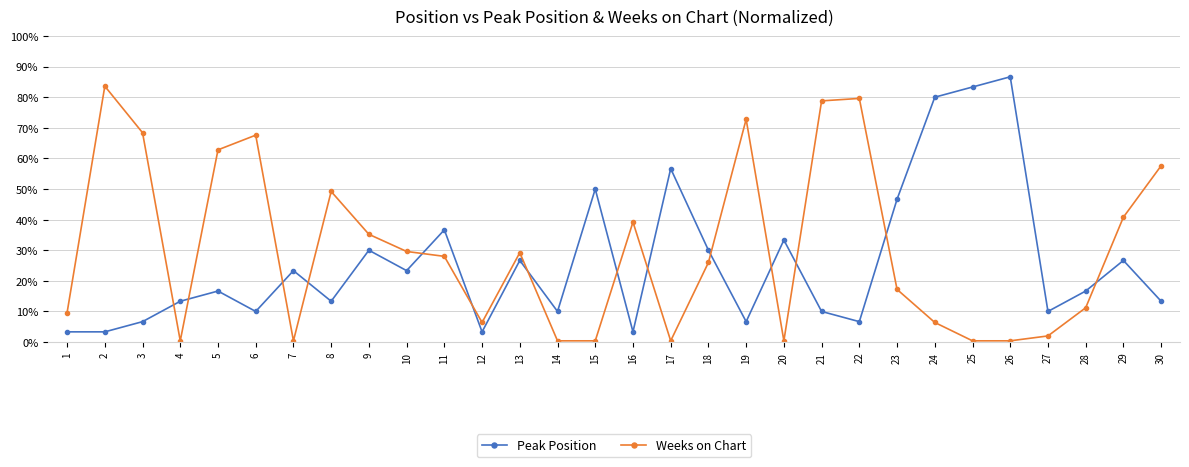

Between which two adjacent categories do Weeks on Chart and Peak Position first intersect?

3 and 4